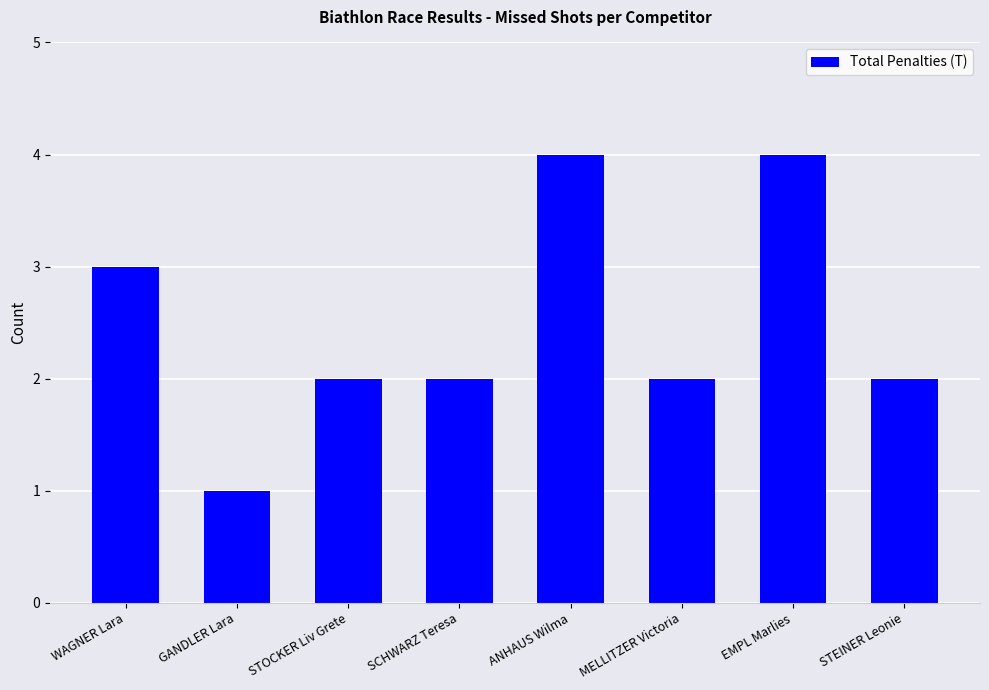

True or false: the data shows 2 at STOCKER Liv Grete.

True